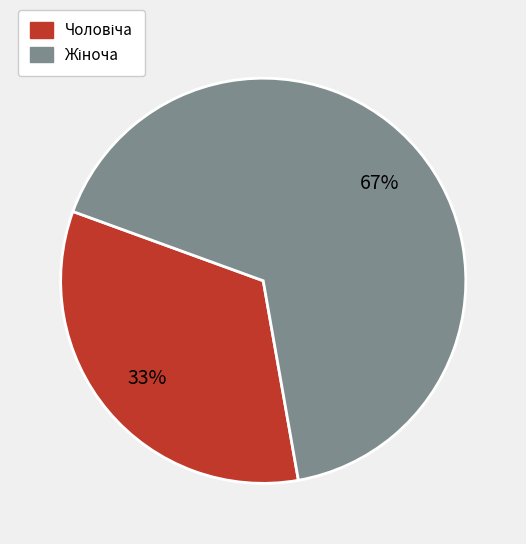

Rank the categories by value from highest to lowest.

Жіноча, Чоловіча